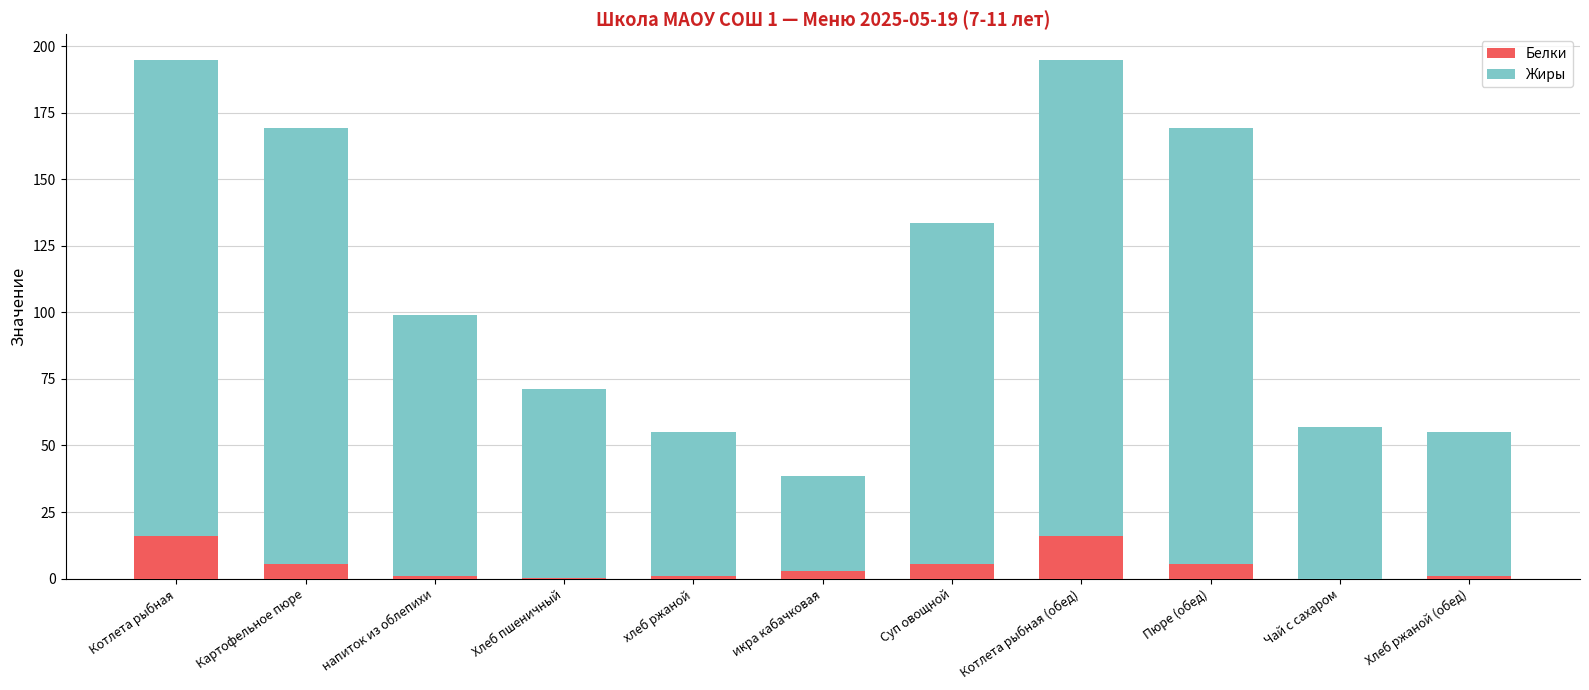

What is the total value across all series at Котлета рыбная?

194.8